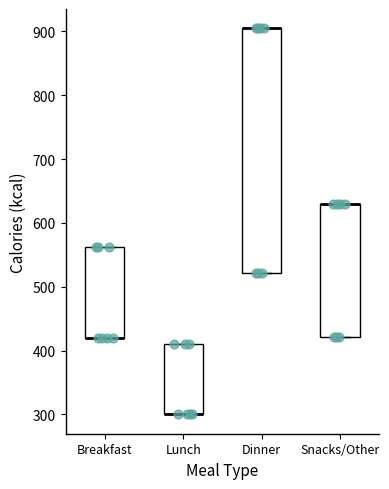

Reading left to right, read every box against the y-axis: the position of its median line, the range the box covers, and the ends of its whiskers. The values are not printed on the chart, so give them approximately, as read against the axis.

Breakfast: median 420 (drawn on the box's lower edge), box 420 to 560, whiskers 420 to 560
Lunch: median 300 (drawn on the box's lower edge), box 300 to 410, whiskers 300 to 410
Dinner: median 910 (drawn on the box's upper edge), box 520 to 910, whiskers 520 to 910
Snacks/Other: median 630 (drawn on the box's upper edge), box 420 to 630, whiskers 420 to 630